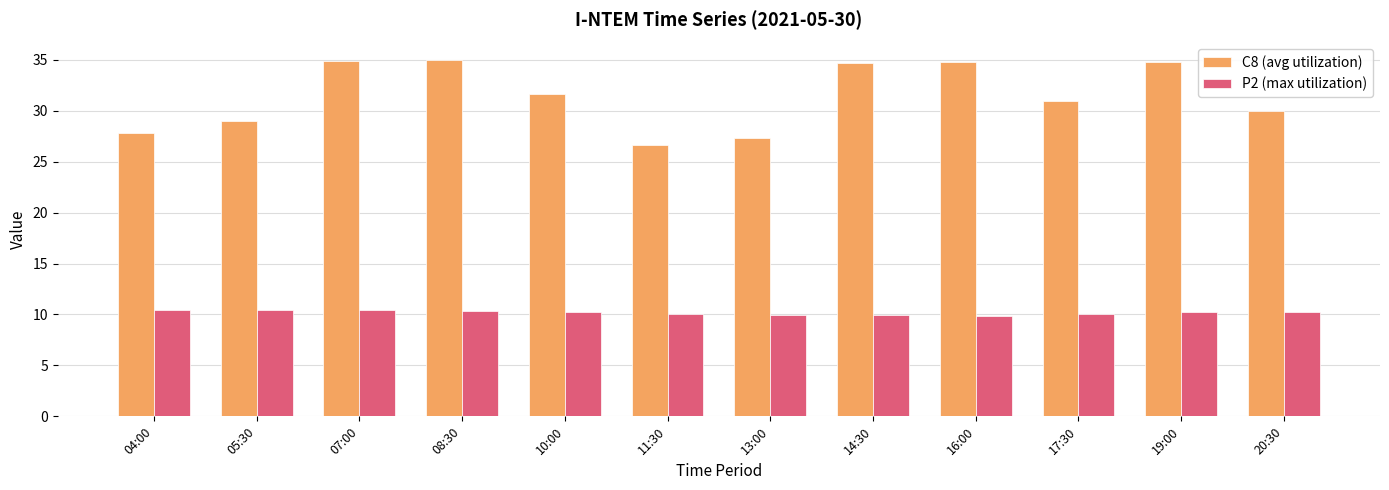

How many groups of bars are there?

12